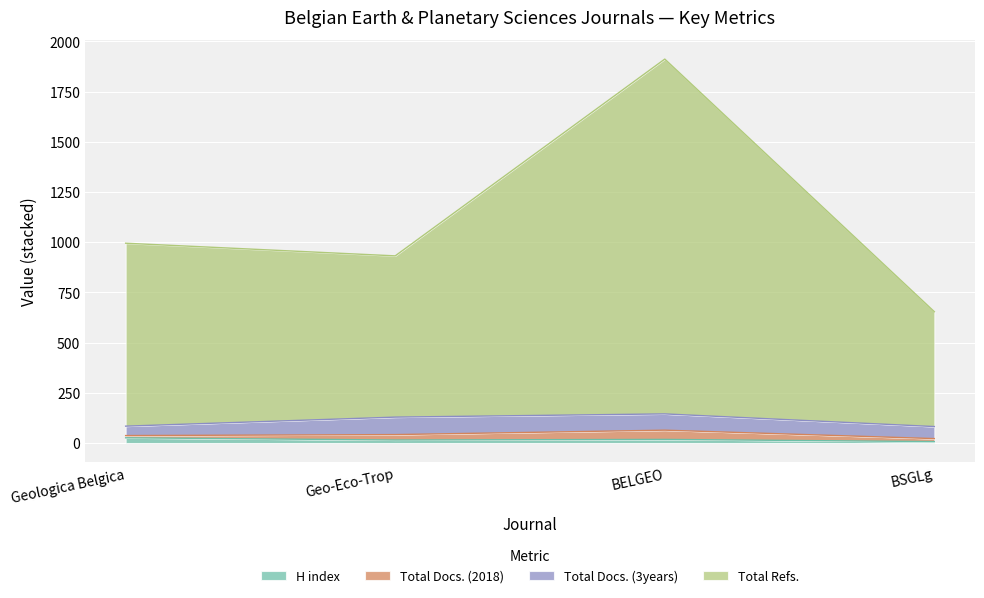

At which category does Total Refs. reach its first local valley?

Geo-Eco-Trop